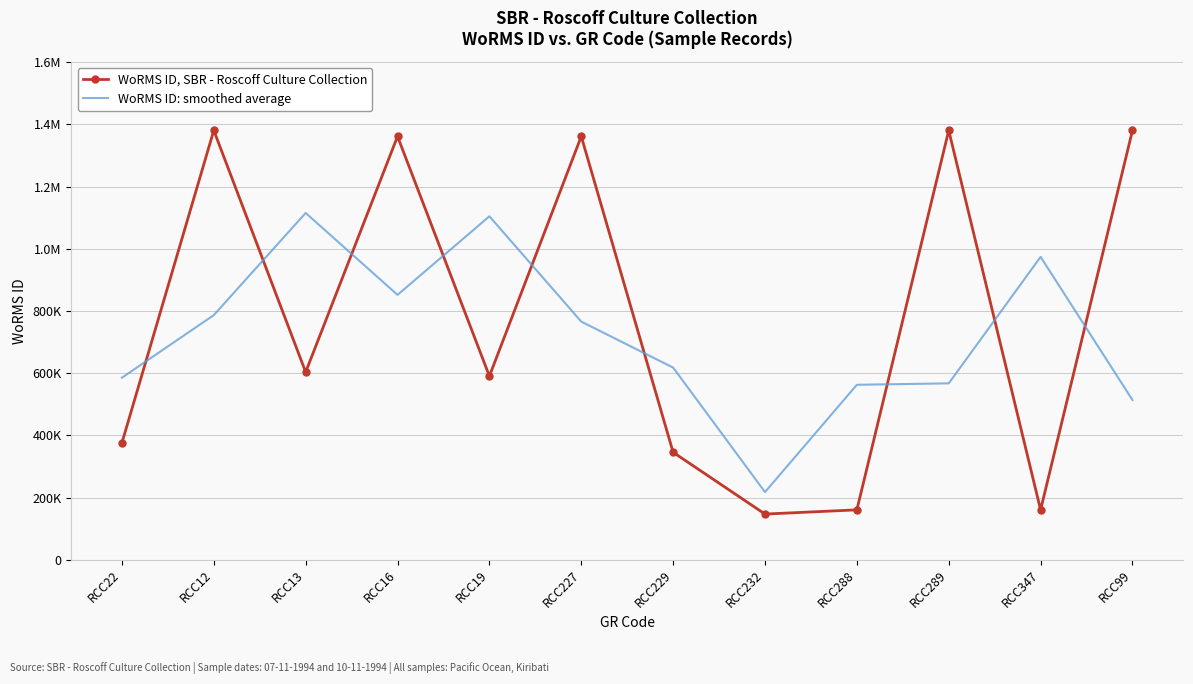

What are all the series names shown in the legend?

WoRMS ID, SBR - Roscoff Culture Collection, WoRMS ID: smoothed average